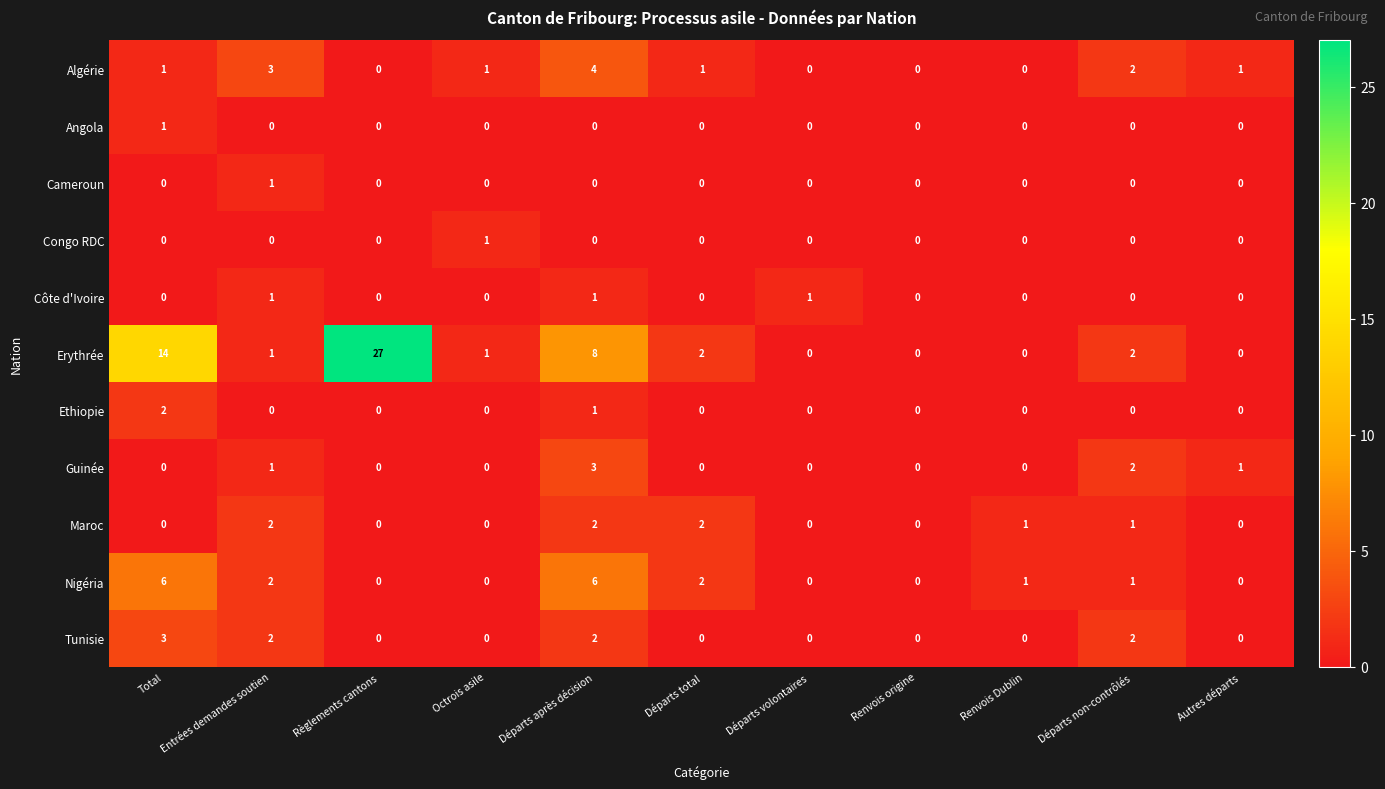

What is the total value across all series at Octrois asile?

3